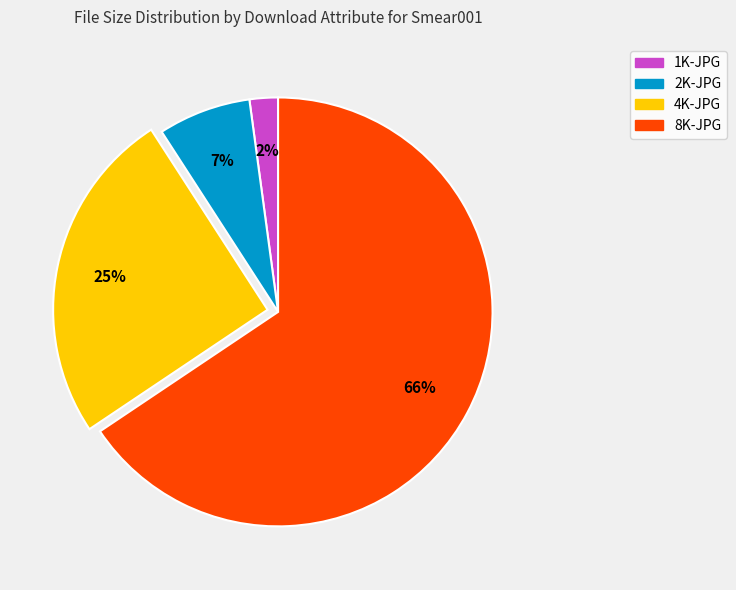

Is there a majority slice in this chart?

Yes